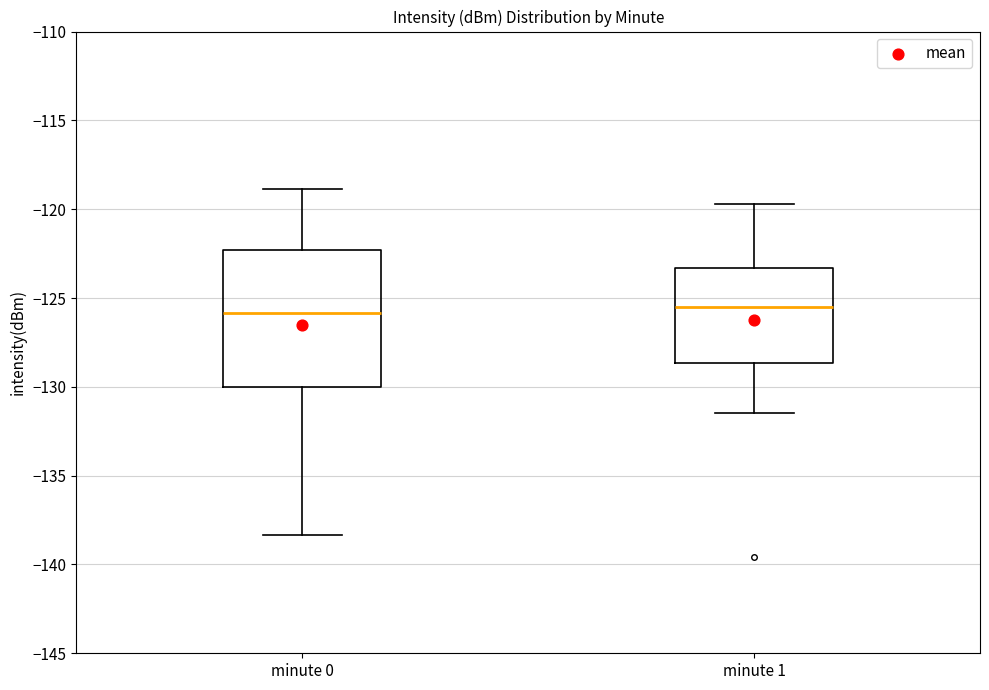

Where does the median line of the box for minute 1 sit on the y-axis? The values are not printed on the chart, so give them approximately, as read against the axis.

-125.5